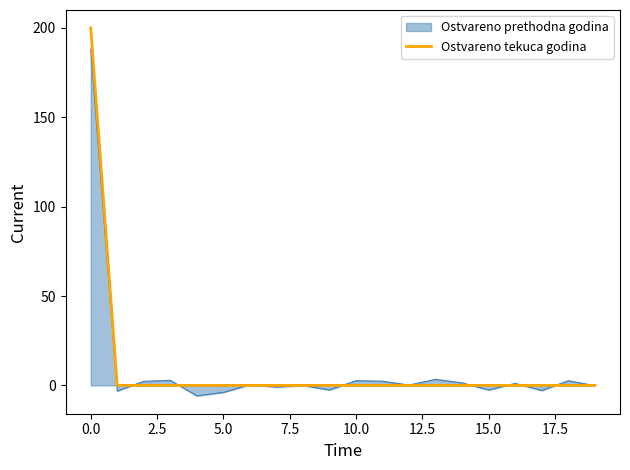

What is the greatest value displayed?

200.0